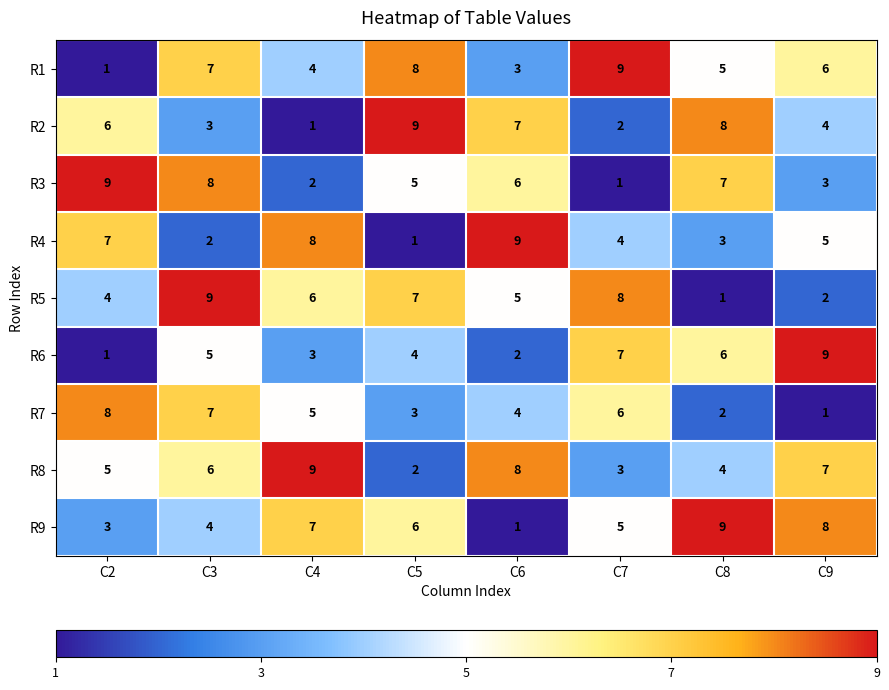

What is the maximum value for R5?

9